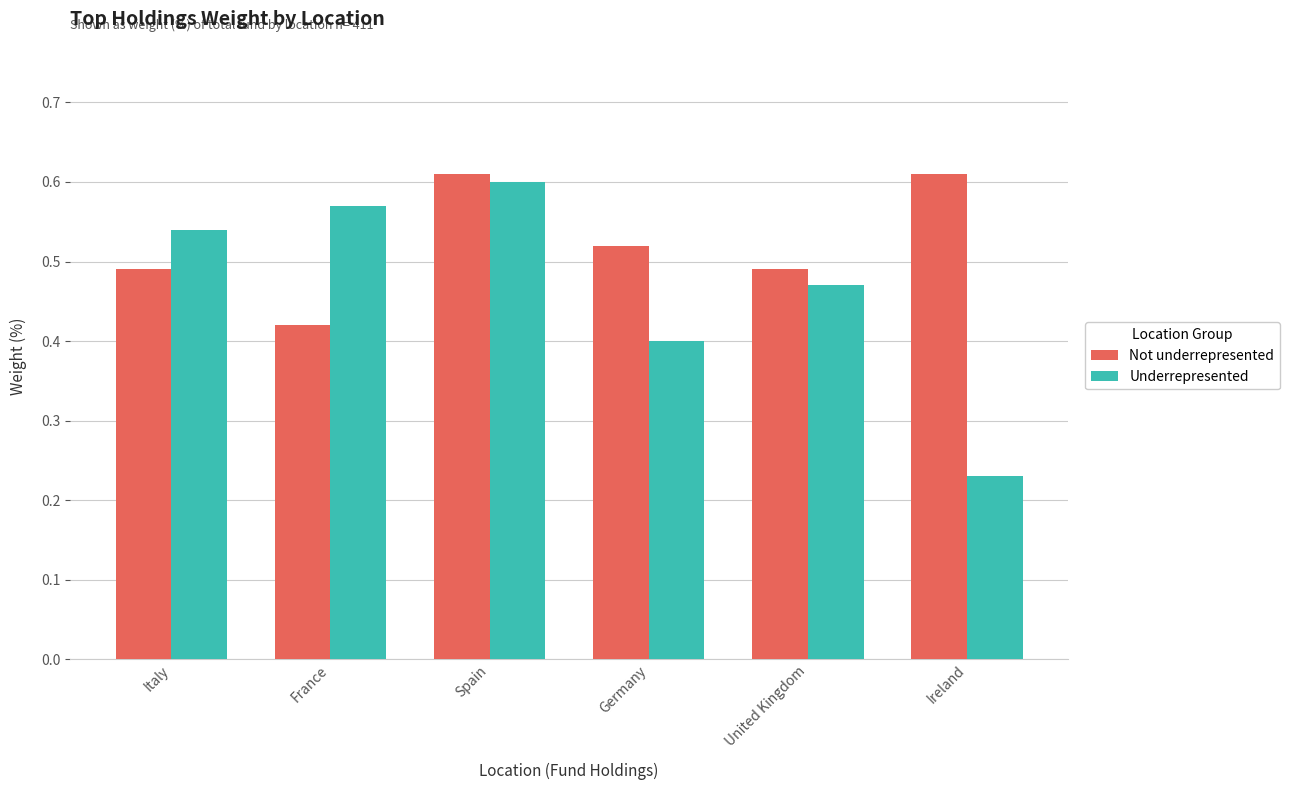

Count the Not underrepresented values in the range 0 to 1.

6